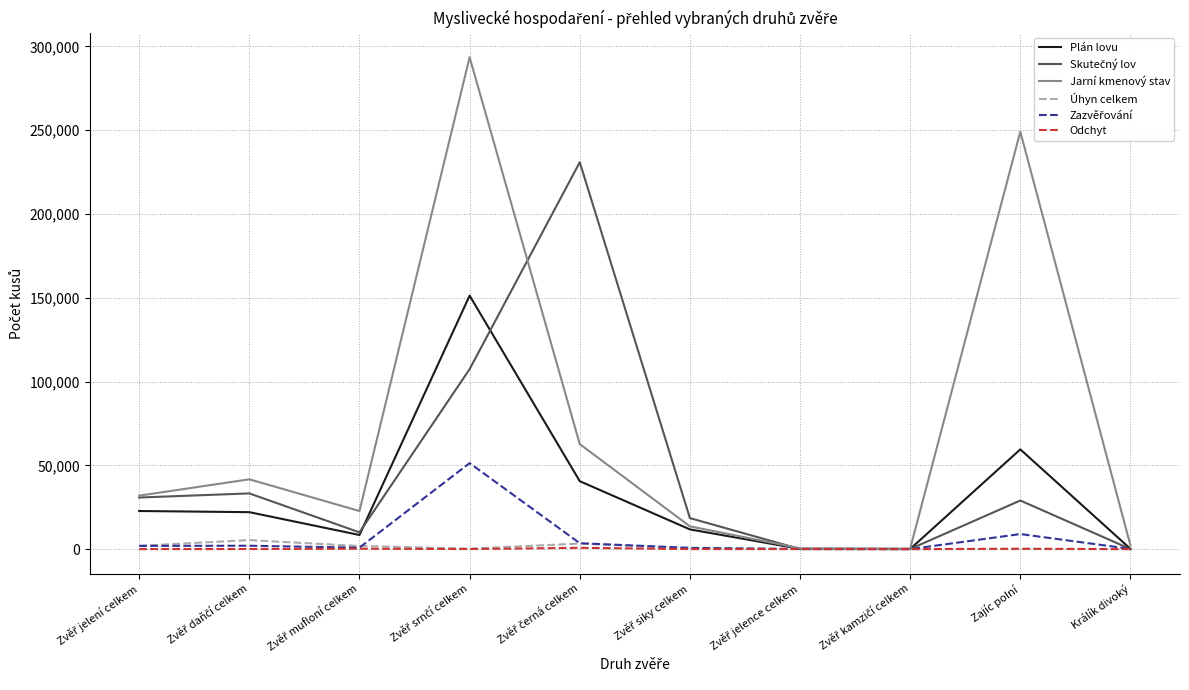

What is the greatest value displayed?

293565